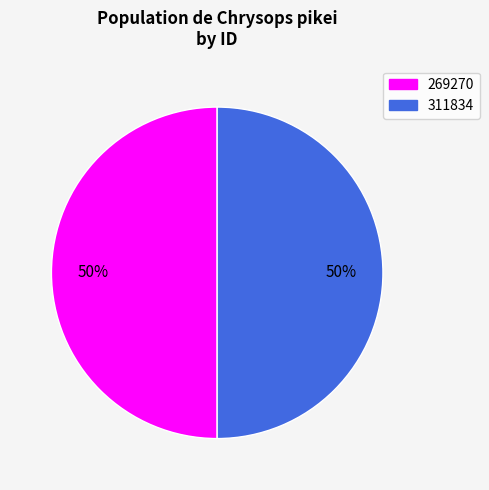

To the nearest percent, what is the average slice percentage?

50%